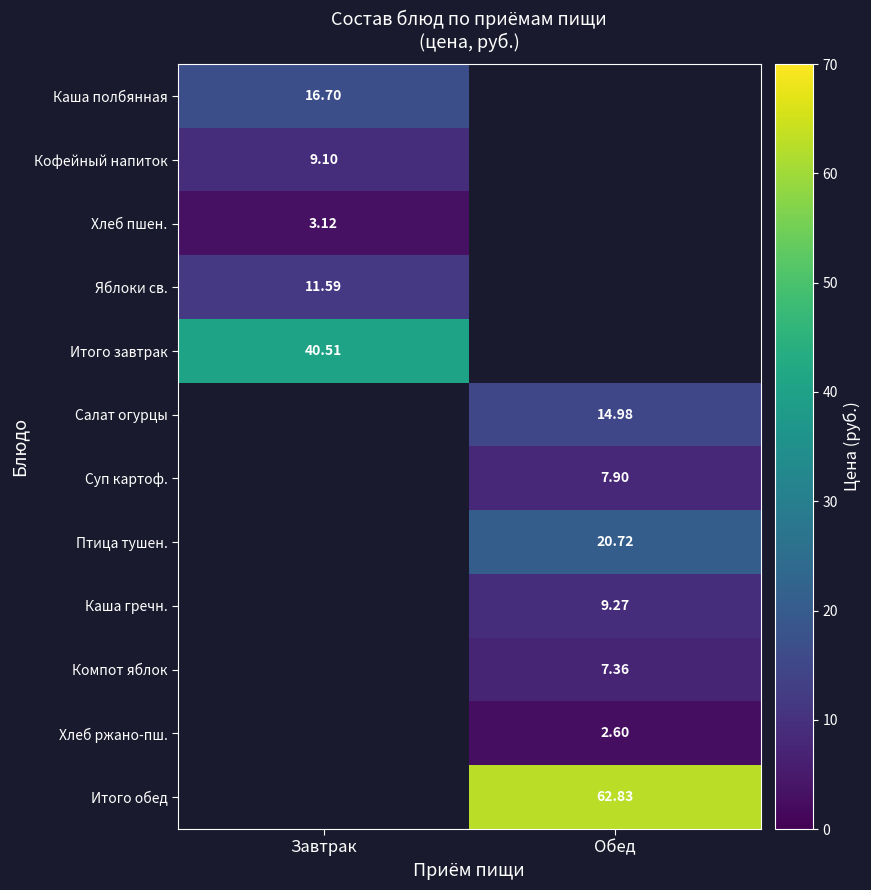

What is the highest value of the Итого завтрак series?

40.5